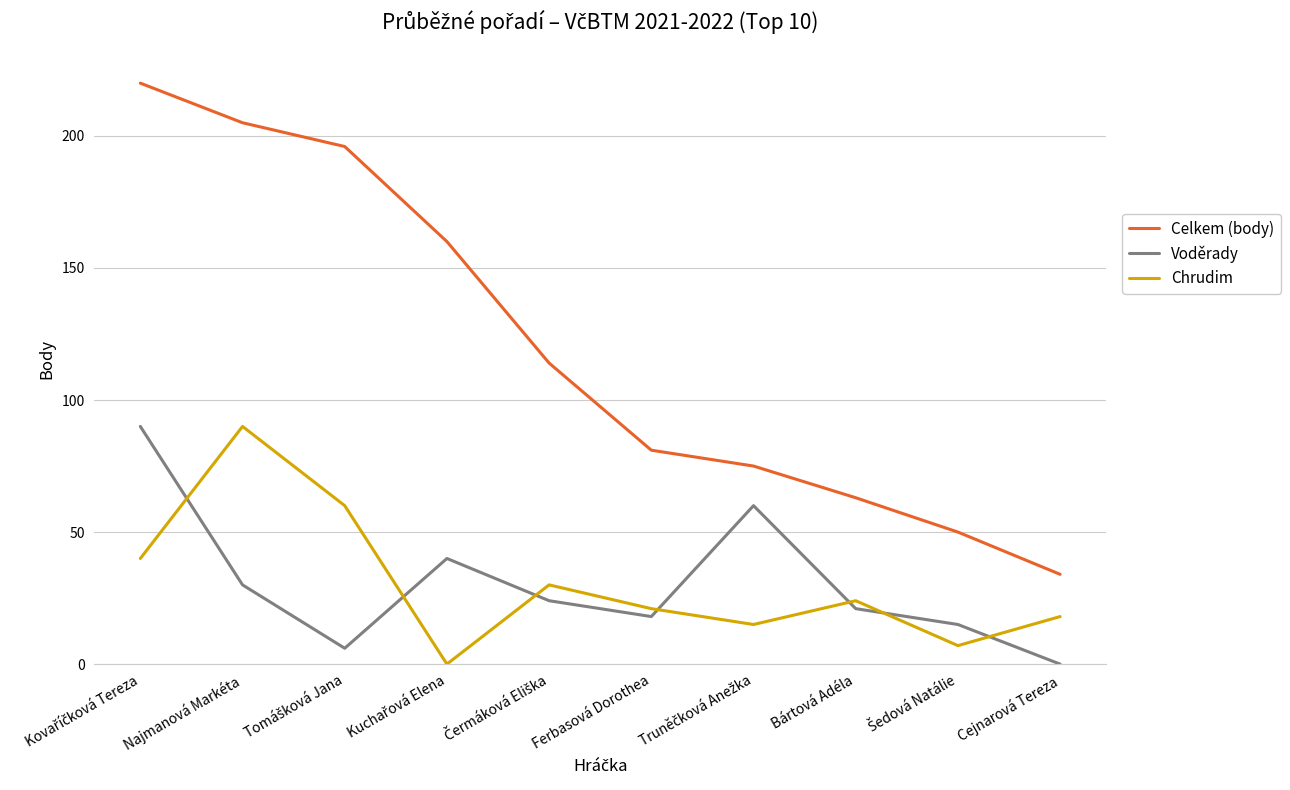

Rank the series at Cejnarová Tereza from lowest to highest value.

Voděrady, Chrudim, Celkem (body)